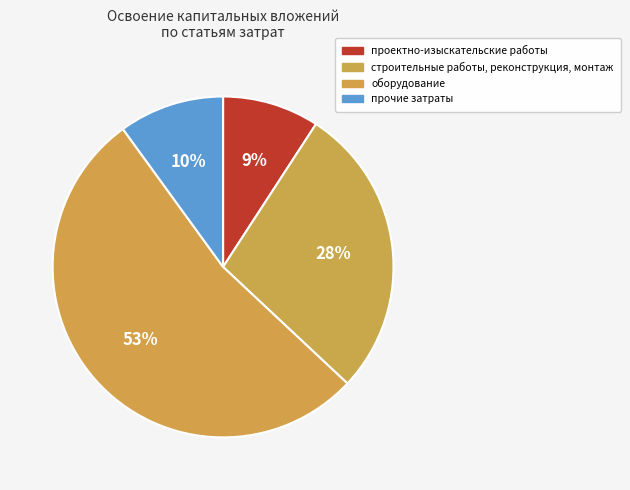

Which slice is the largest?

оборудование